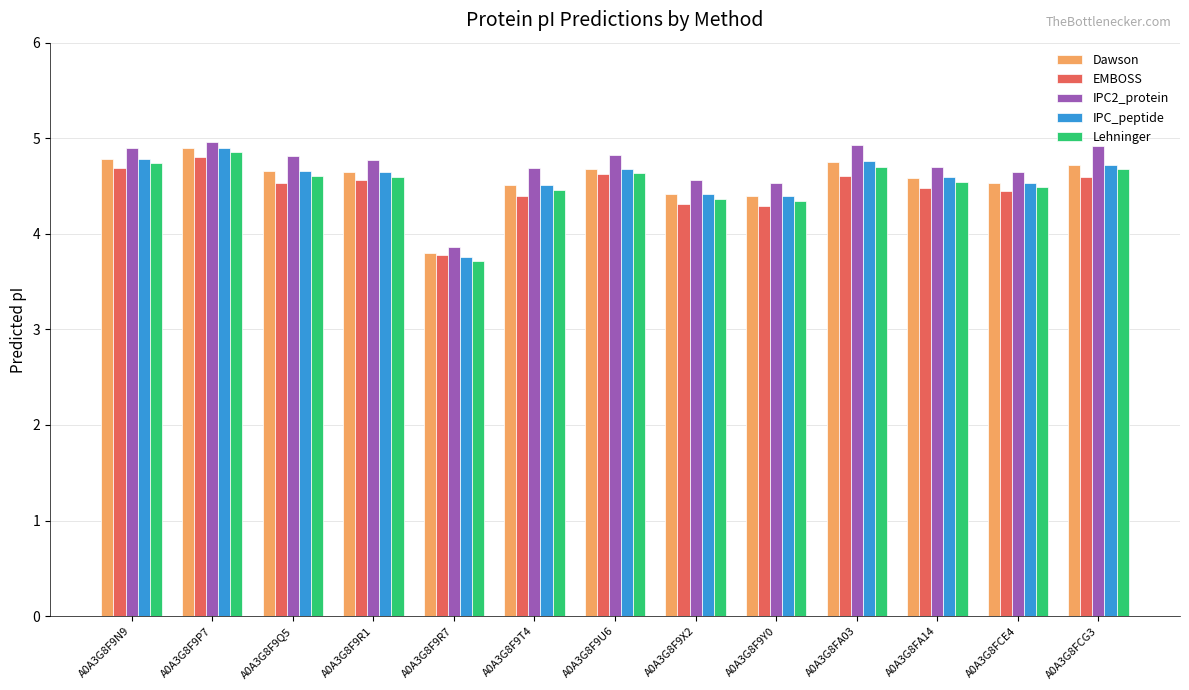

At which category is the sum across all series the highest?

A0A3G8F9P7